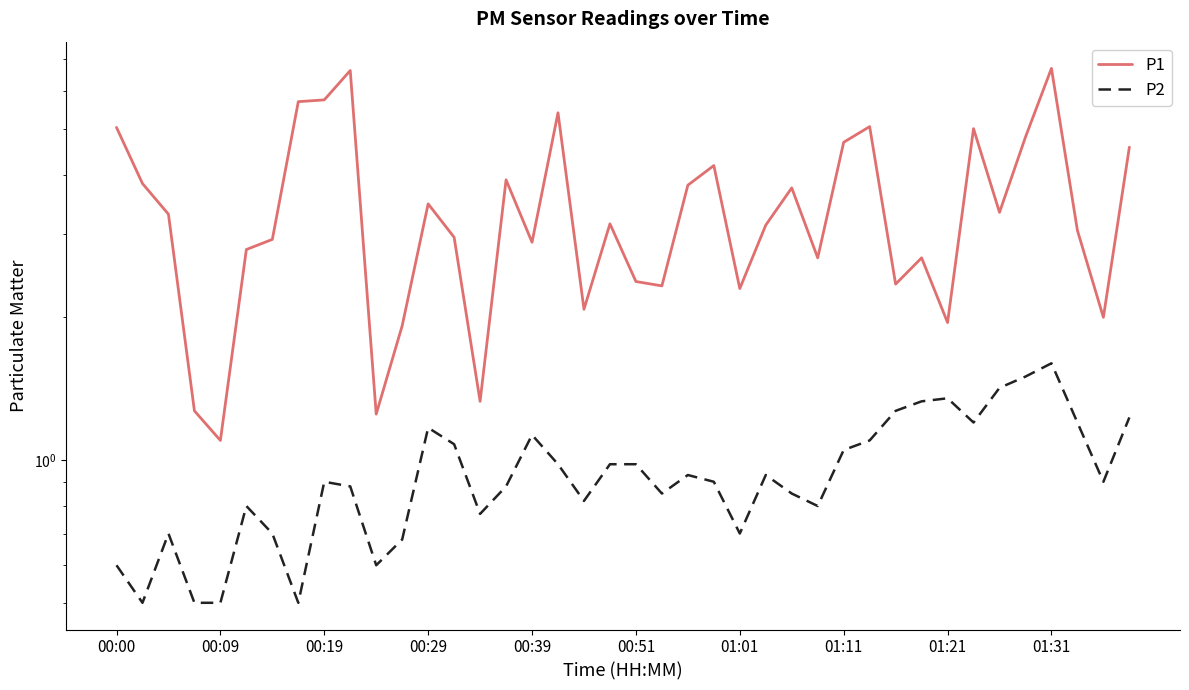

True or false: P1 has more than 2 points higher than both neighbors.

True